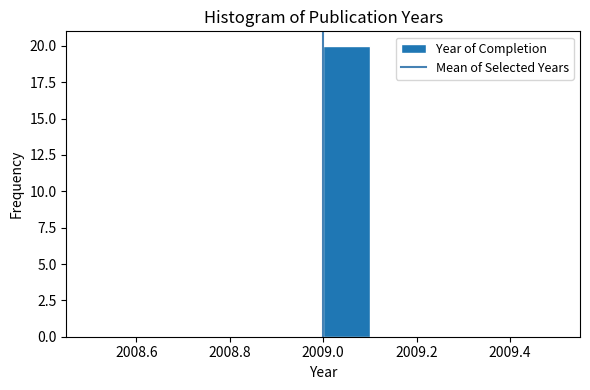

Reading left to right, transcribe this chart: for each bar, give the range it covers on the x-axis and its height. The values are not printed on the chart, so give them approximately, as read against the axis.

2008.5 to 2008.6: 0
2008.6 to 2008.7: 0
2008.7 to 2008.8: 0
2008.8 to 2008.9: 0
2008.9 to 2009.0: 0
2009.0 to 2009.1: 20
2009.1 to 2009.2: 0
2009.2 to 2009.3: 0
2009.3 to 2009.4: 0
2009.4 to 2009.5: 0